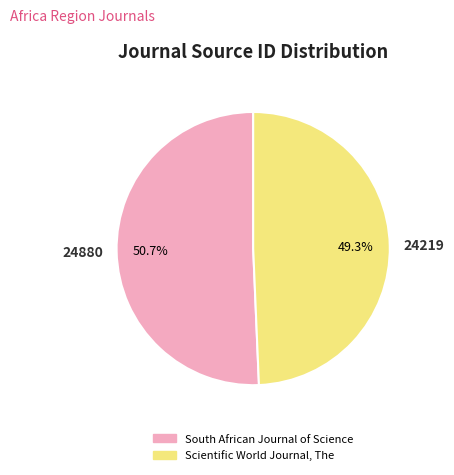

To the nearest percent, what percentage of the pie is South African Journal of Science?

51%